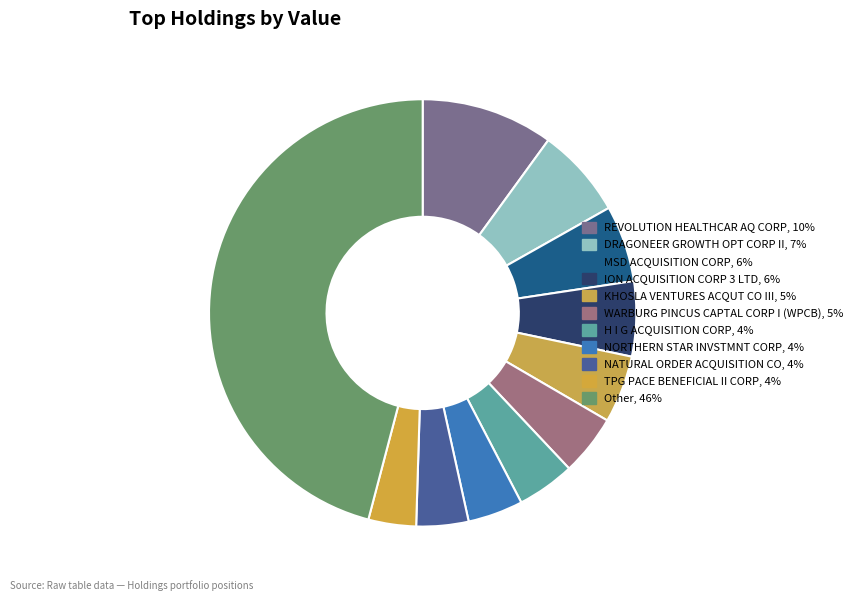

To the nearest percent, what is the combined percentage of MSD ACQUISITION CORP and WARBURG PINCUS CAPTAL CORP I (WPCB)?

10%